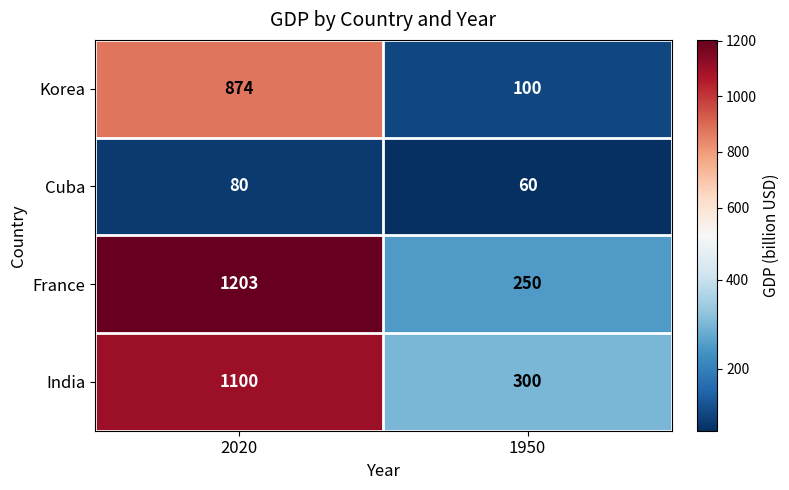

What is the sum of the Korea values at 1950 and 2020?

974